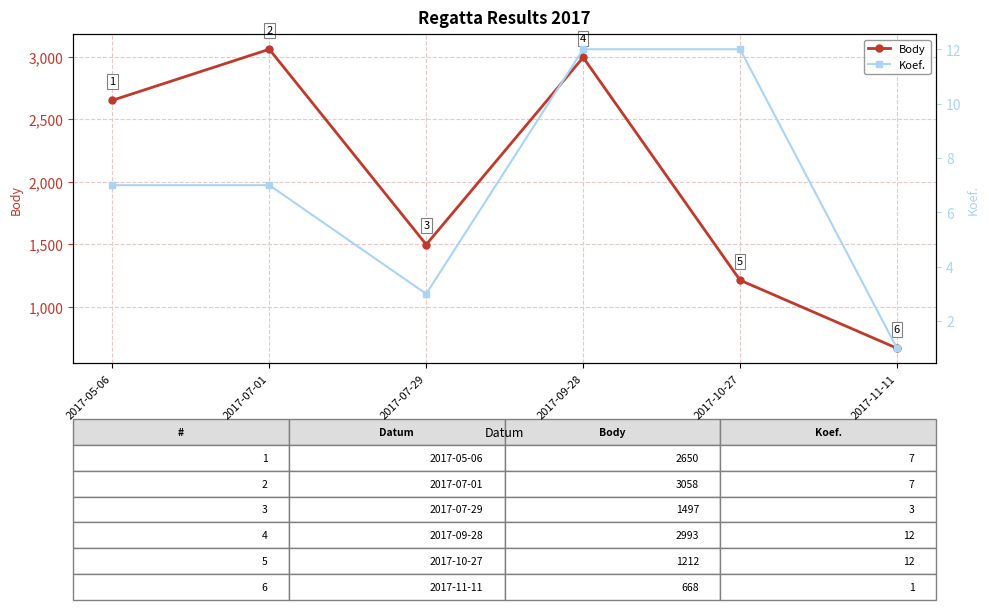

Where is Body nearest to the value 1863?

2017-07-29